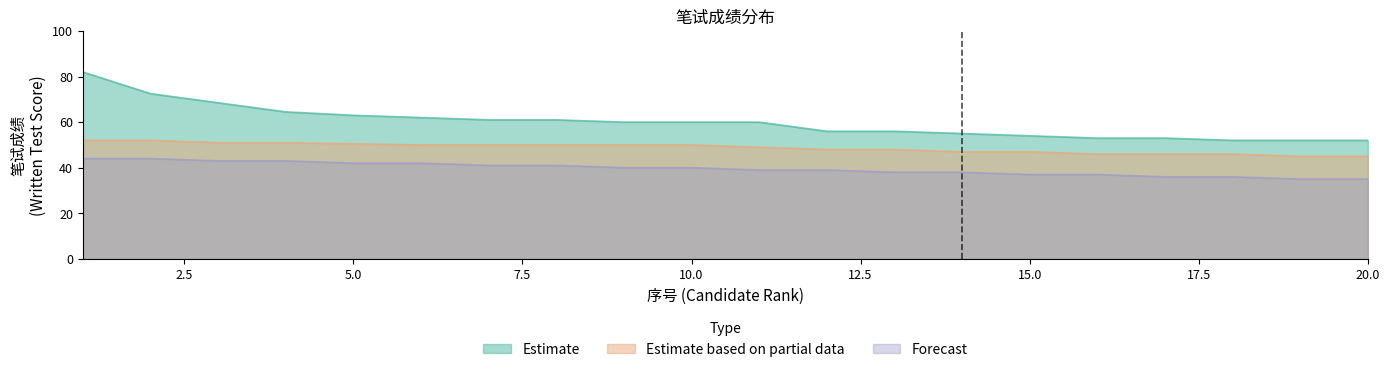

How many data points in Estimate based on partial data are above 50?

5